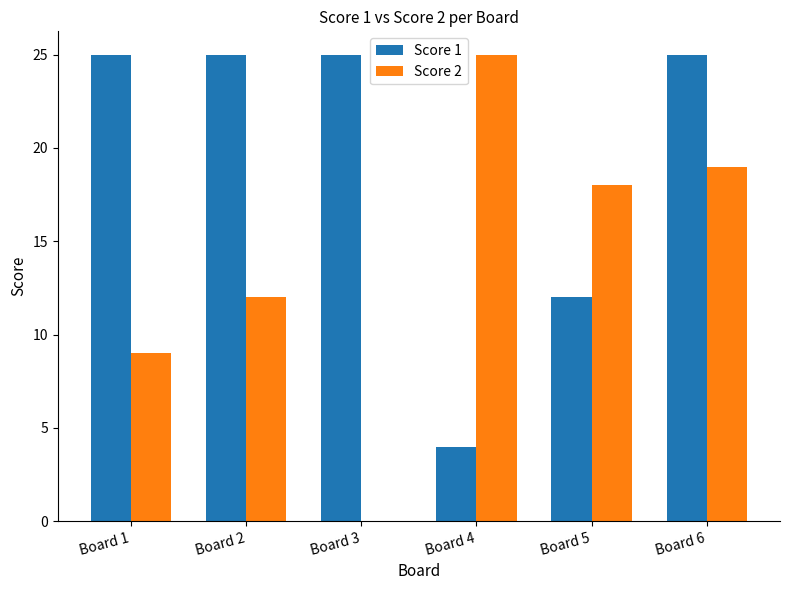

The Score 1 series shows 25 at Board 2. True or false?

True